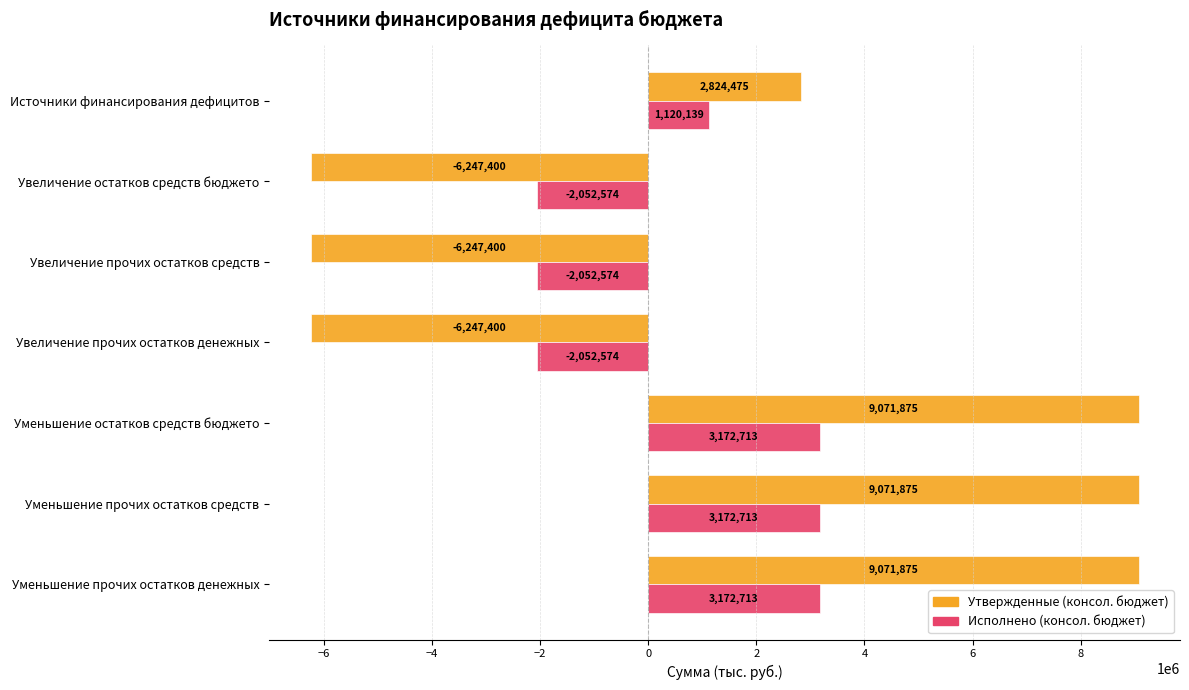

At how many categories does at least one series exceed 5848767?

3